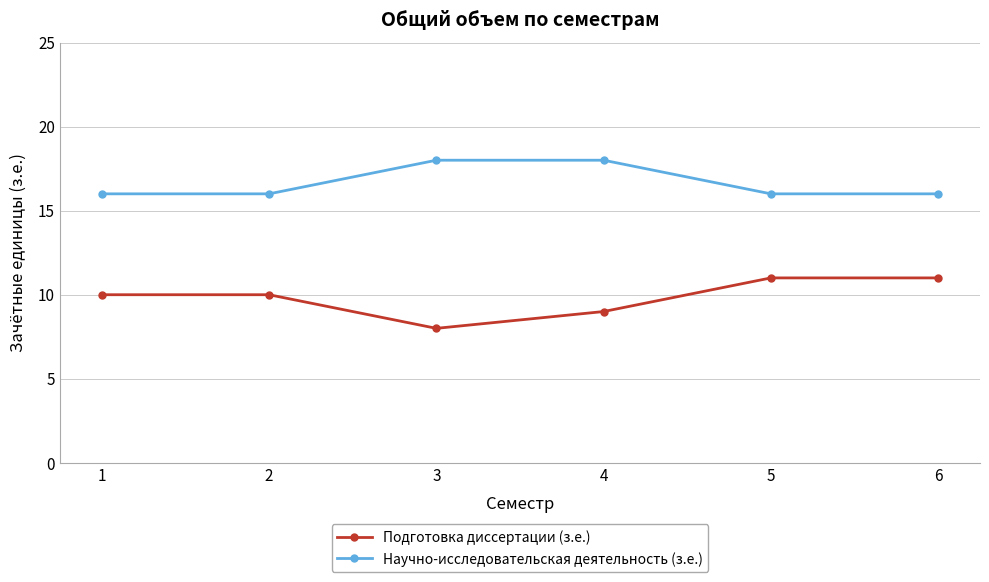

What is the highest value of the Подготовка диссертации (з.е.) series?

11